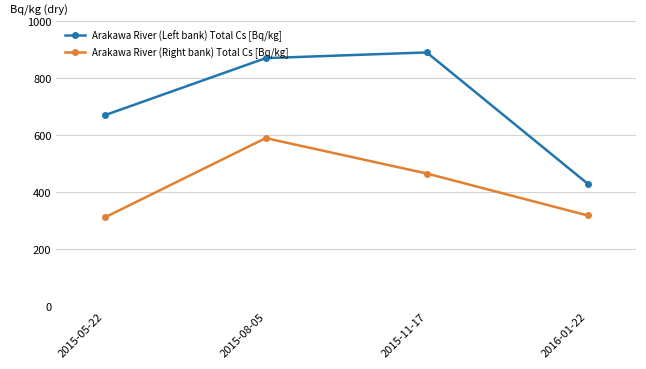

Does the chart display data point markers on the line(s)?

Yes